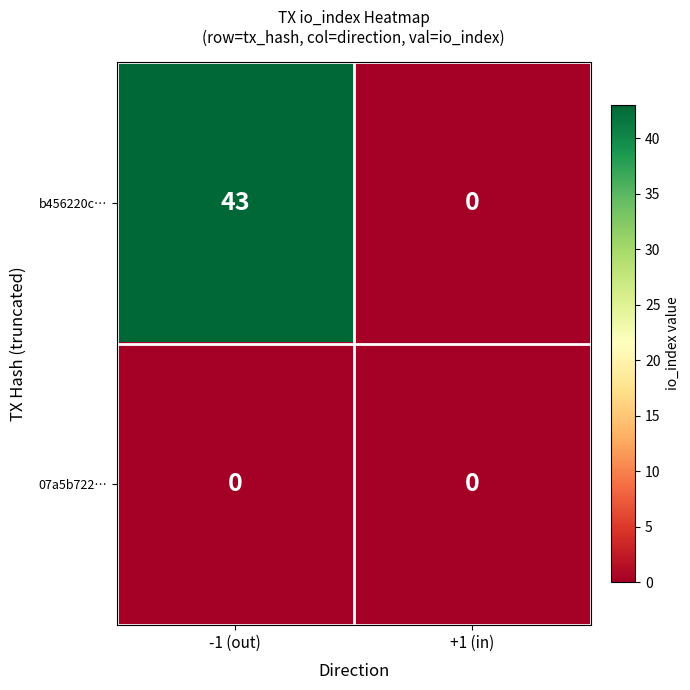

What is the approximate value of b456220c… at -1 (out), to the nearest 10?

40